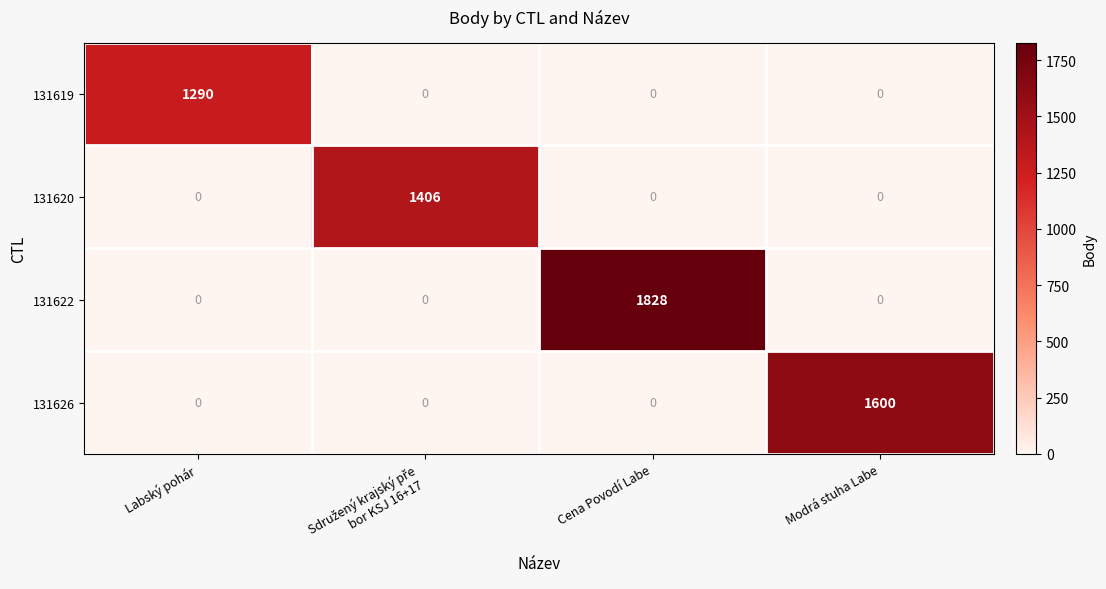

The 131620 series shows -606 at Modrá stuha Labe. True or false?

False